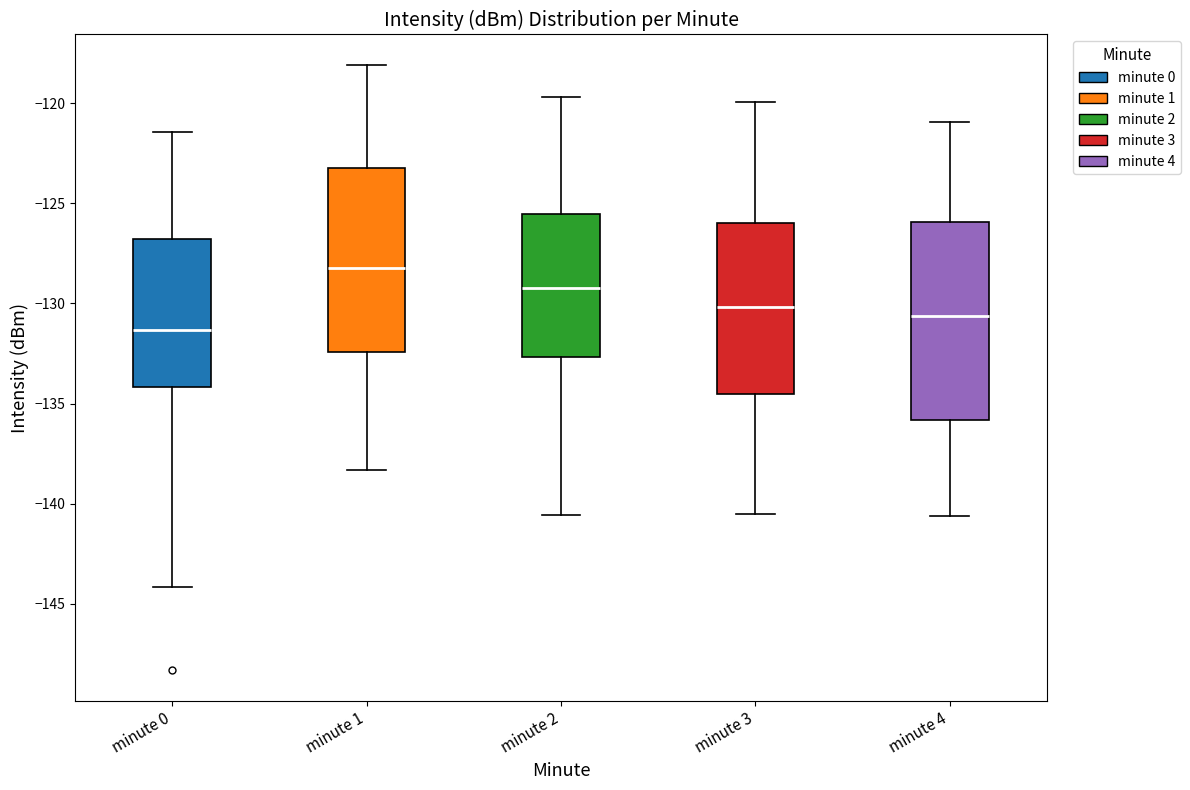

Where is the lower edge of the box for minute 4 on the y-axis? The values are not printed on the chart, so give them approximately, as read against the axis.

-136.0